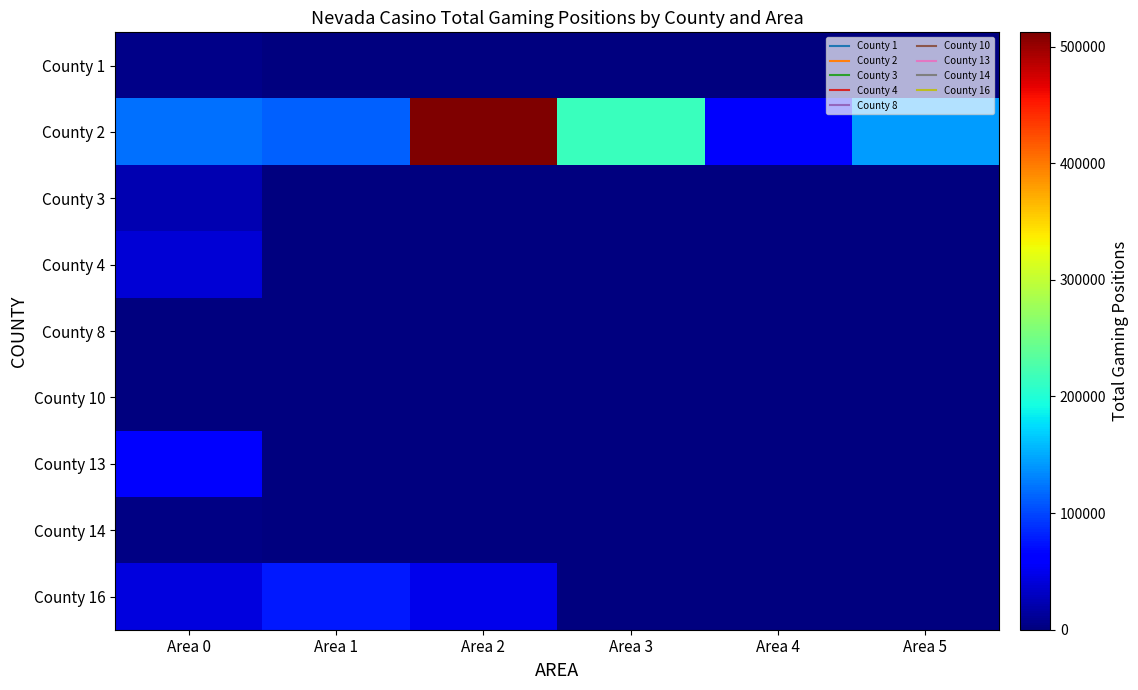

Between Area 3 and Area 4, which series saw the biggest shift?

County 2